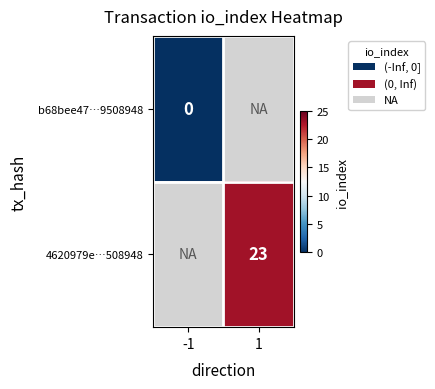

The value of b68bee47…9508948 at 1 is 1.6. True or false?

False